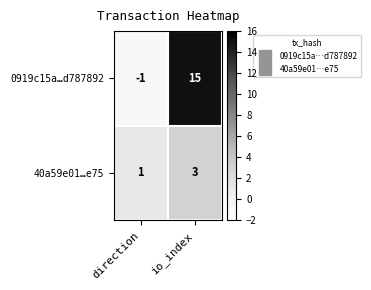

Where is 40a59e01…e75 nearest to the value 2?

direction